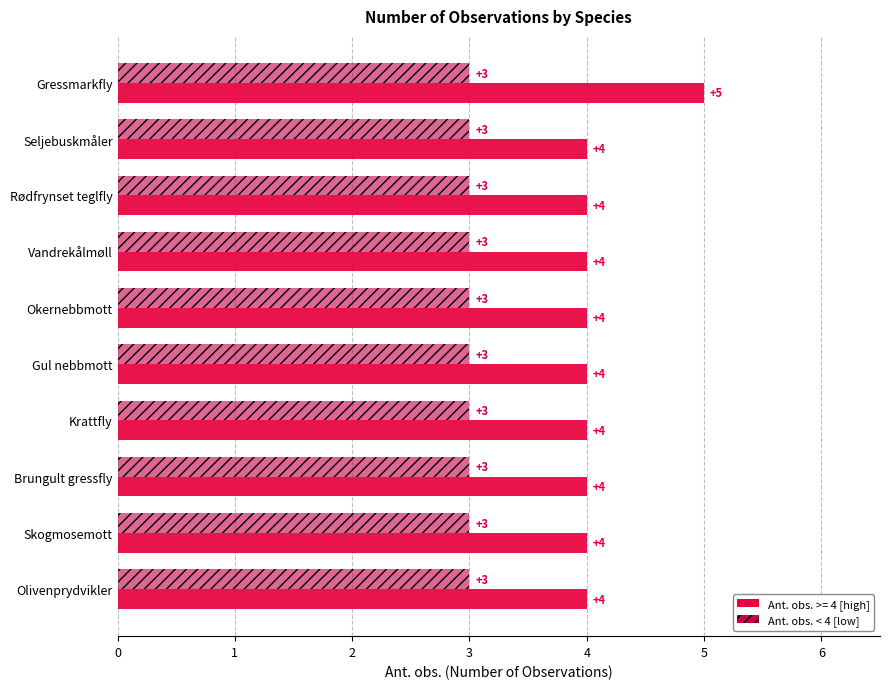

The value at Okernebbmott is 4. True or false?

True